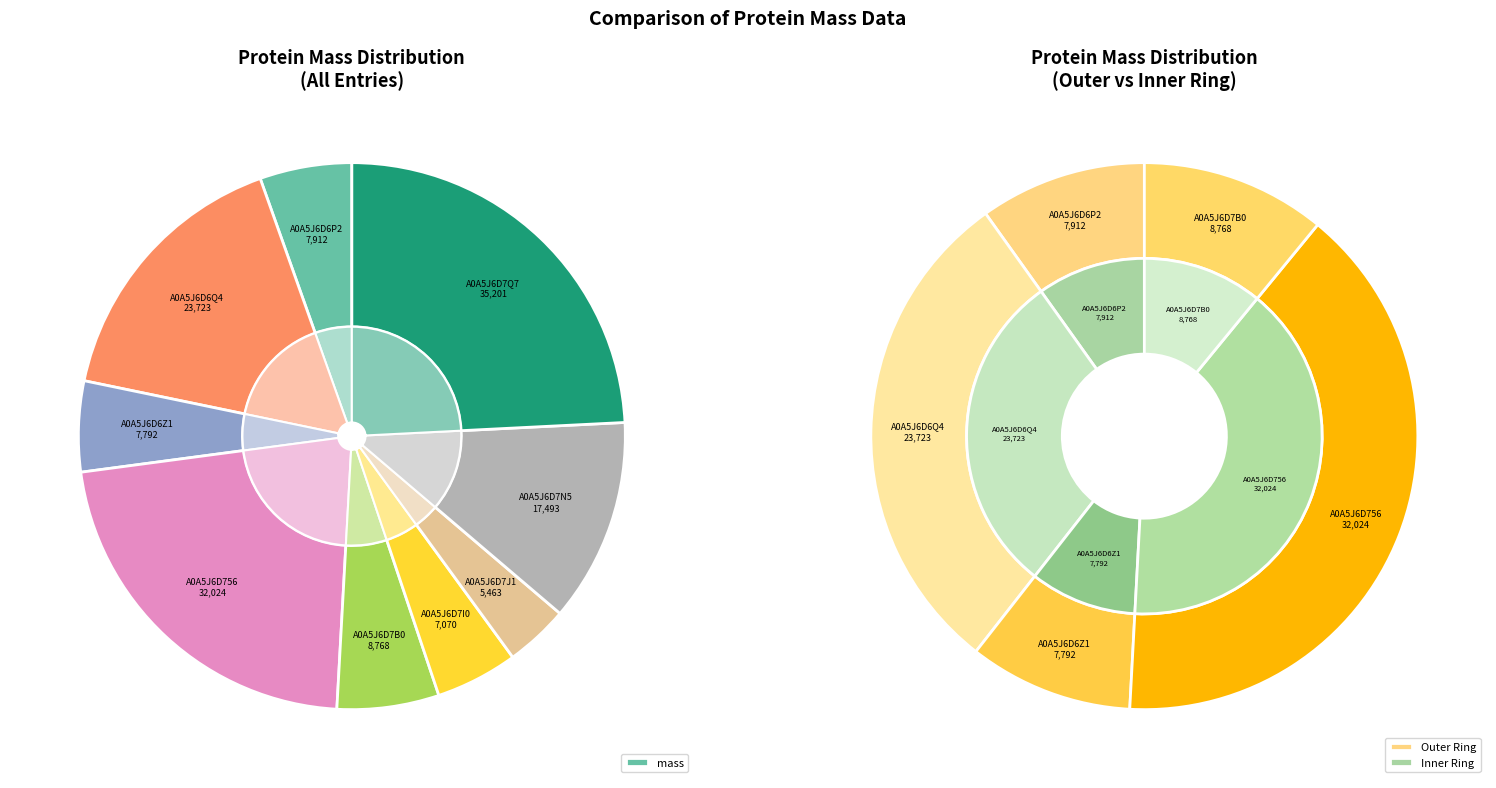

To the nearest percent, what is the combined percentage of A0A5J6D7J1 and A0A5J6D7N5?

16%